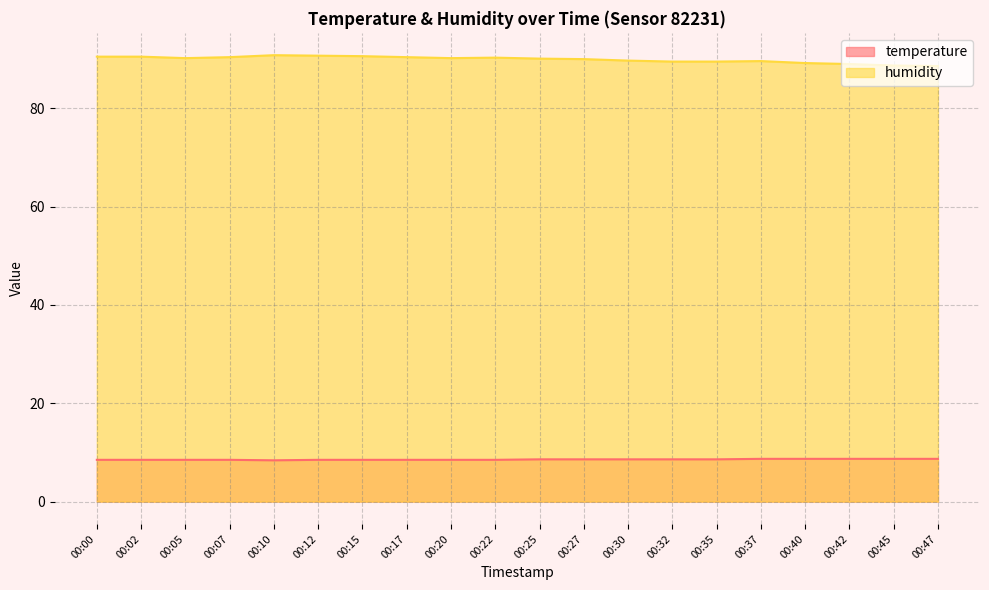

True or false: temperature and humidity cross at least once.

False